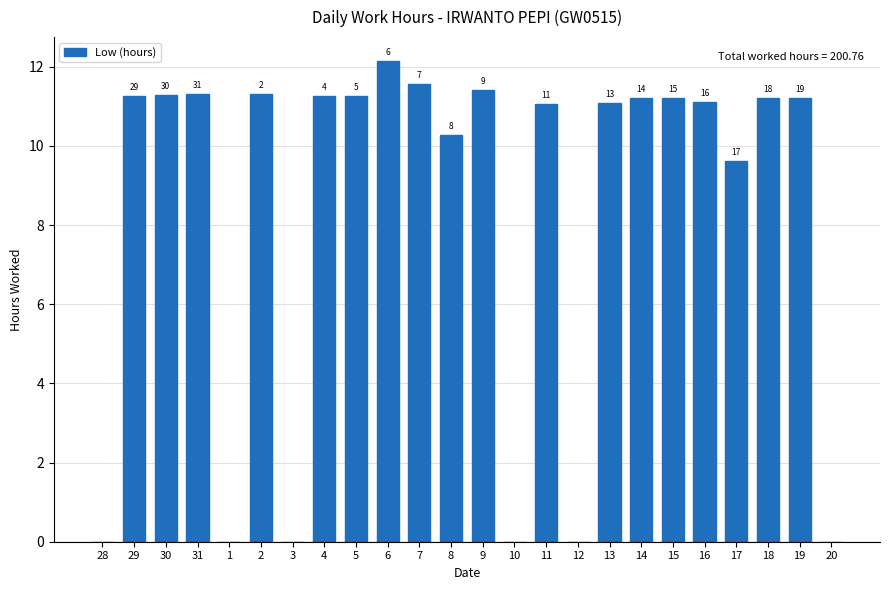

At which label is the value closest to 6?

17